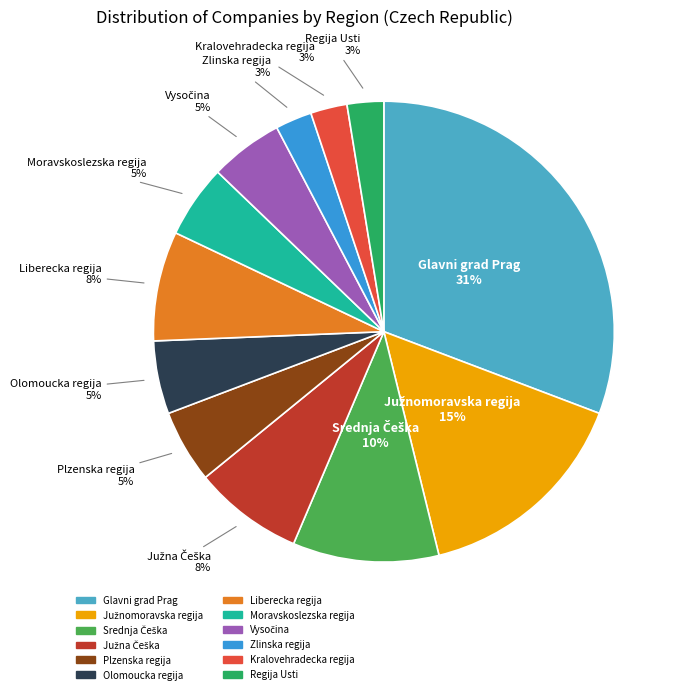

How many slices are in this pie chart?

12